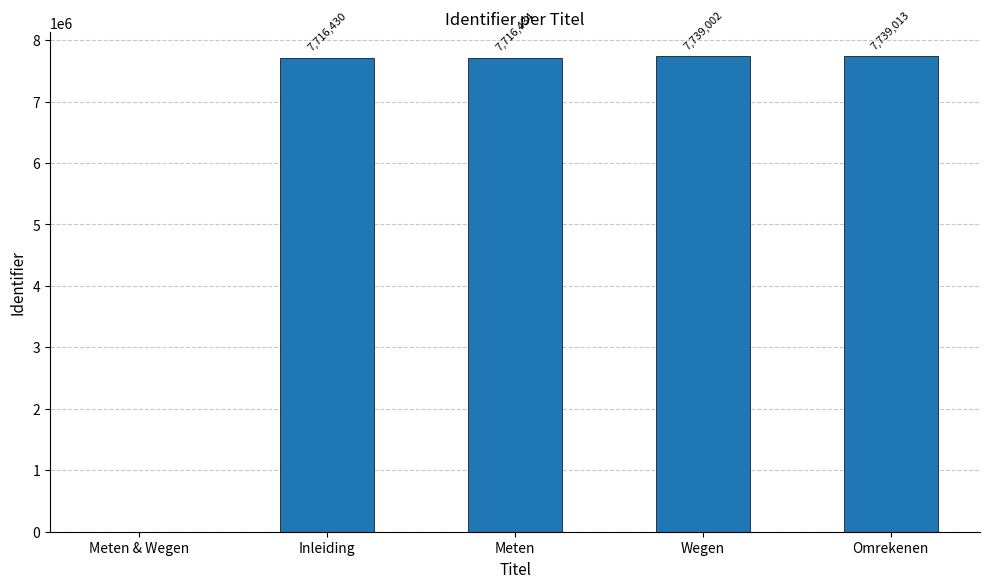

Is it true that the value at Meten is 10902214?

False